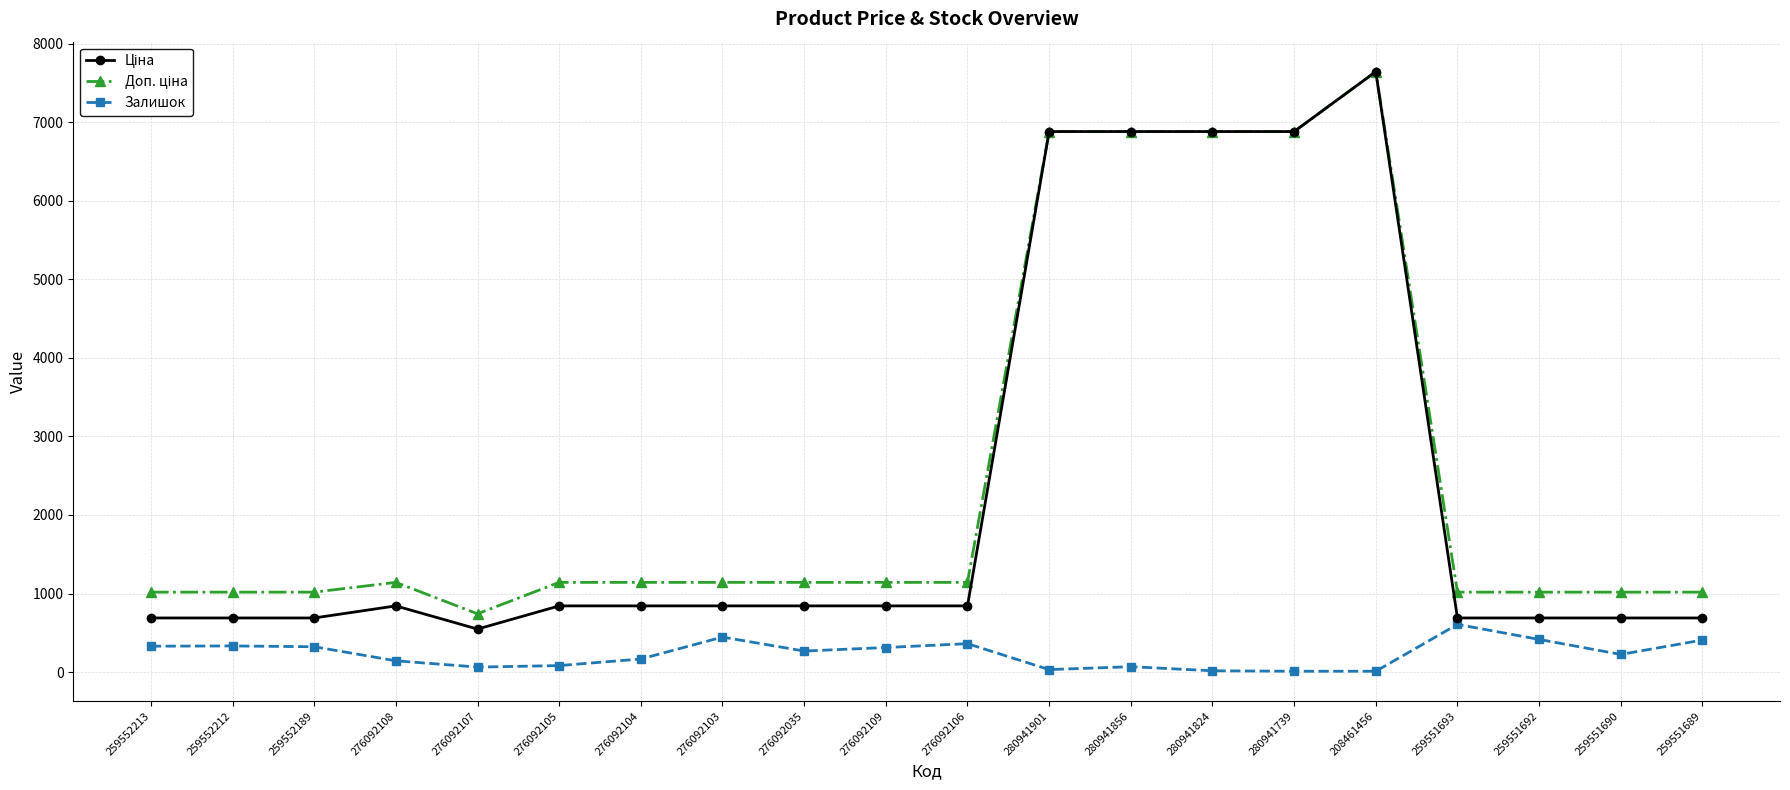

What is the greatest value displayed?

7641.9